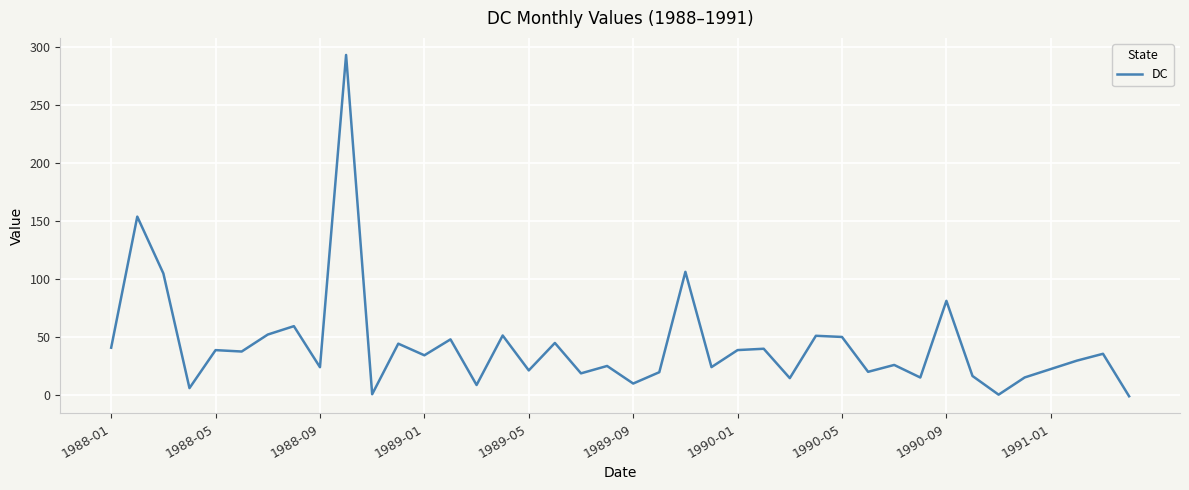

What is the greatest value displayed?

293.4